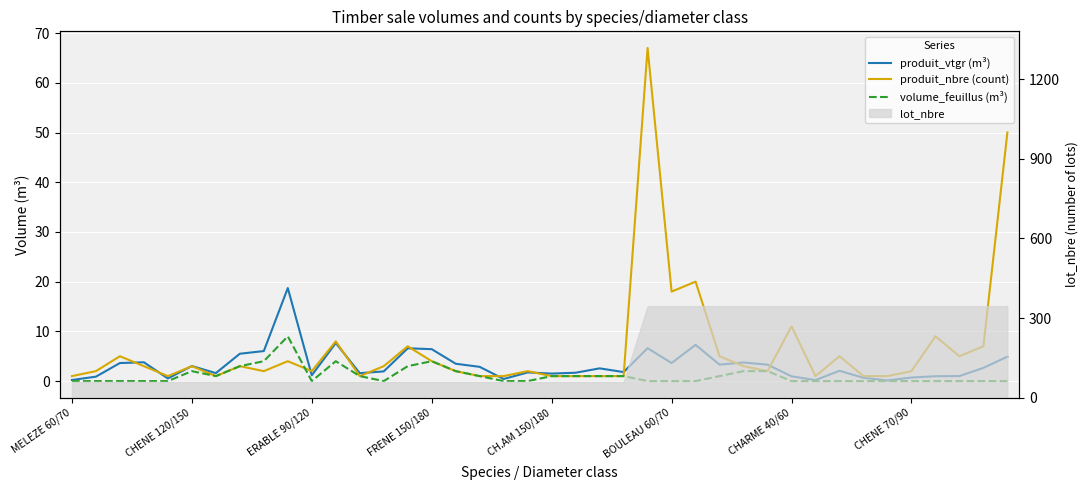

Count the number of categories in the chart.

40